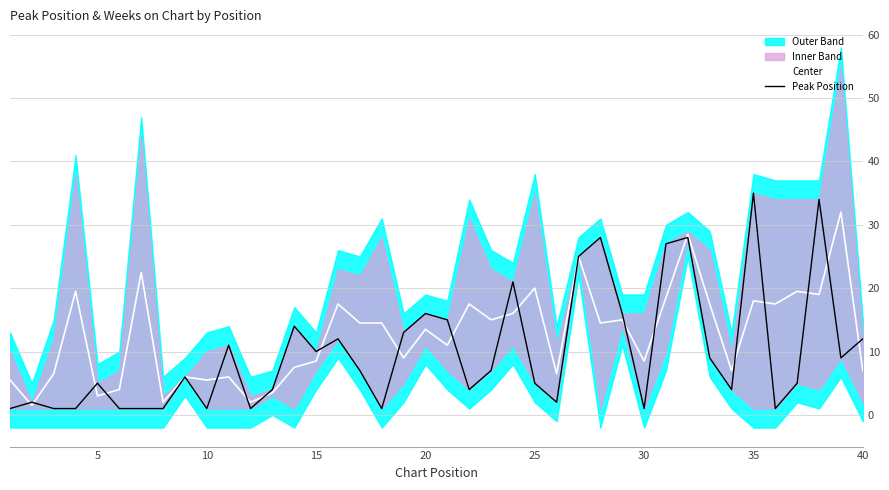

What is the maximum value for Center?

32.0